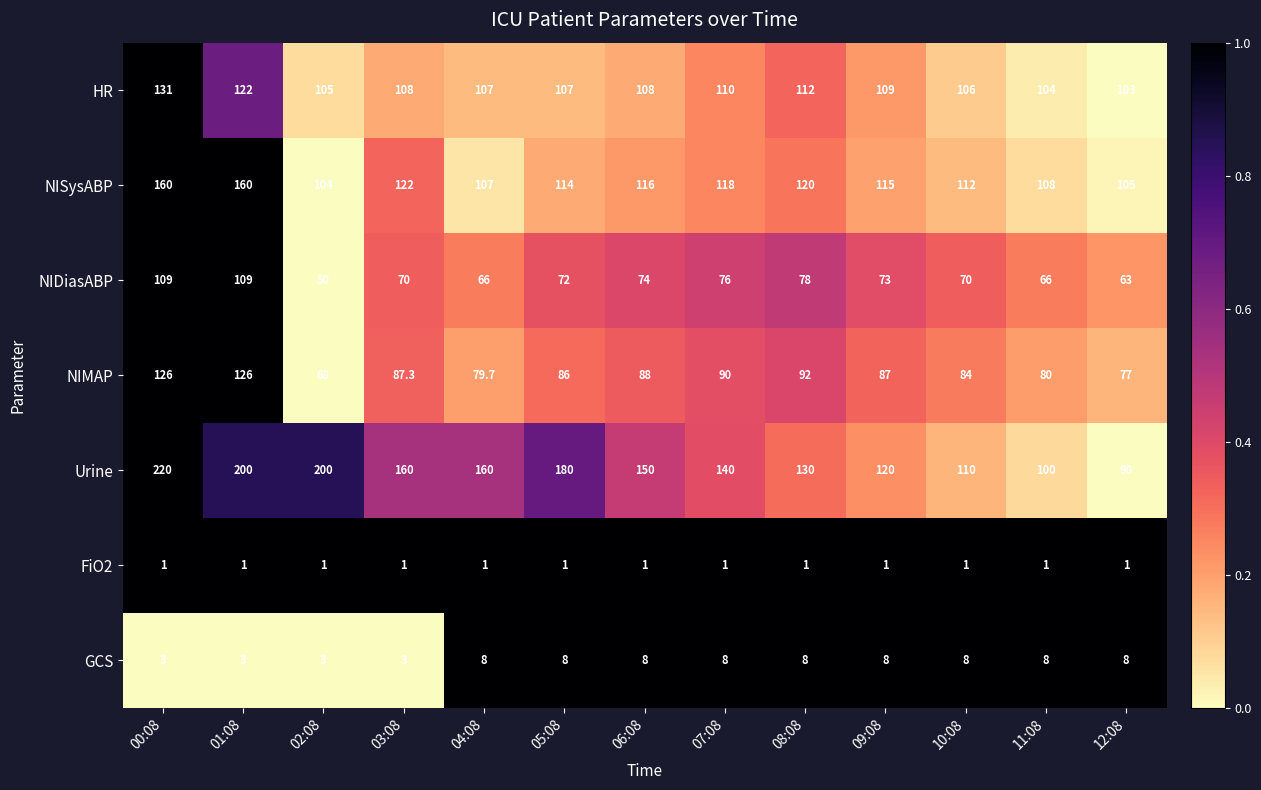

The value of NISysABP at 10:08 is 112.0. True or false?

True